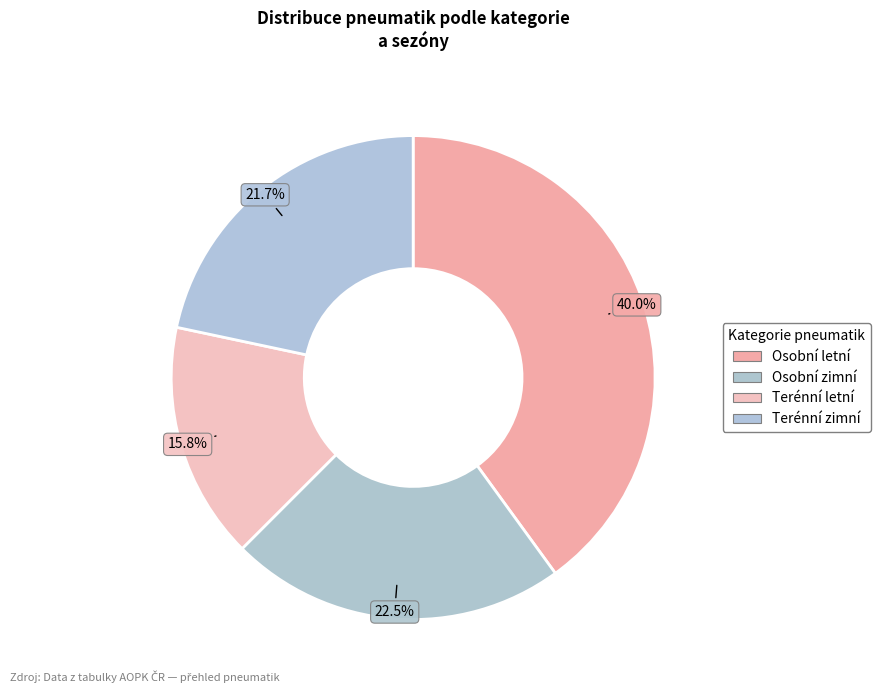

To the nearest percent, what is the combined percentage of Terénní zimní and Terénní letní?

38%